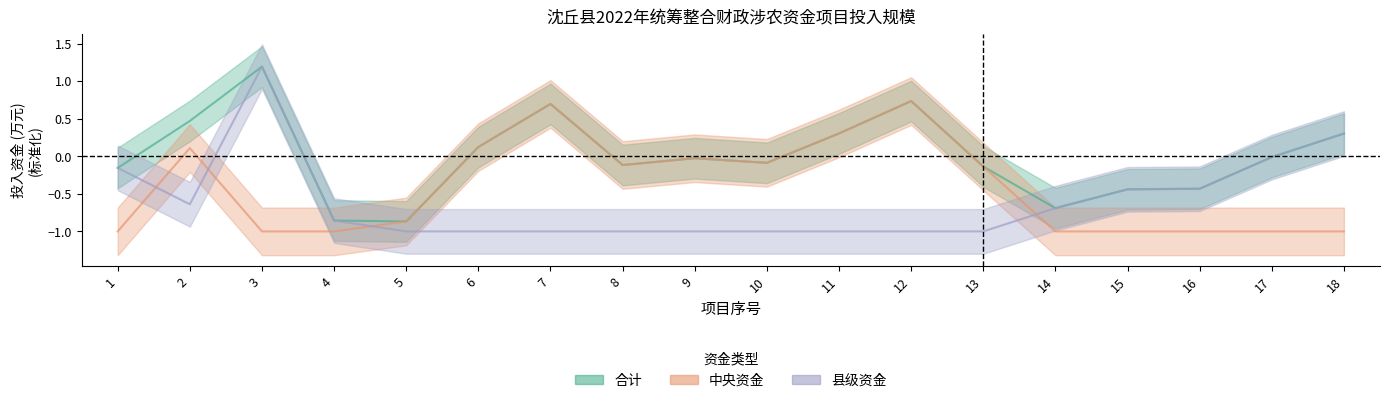

Is it true that 合计 equals -0.7 at 14?

True